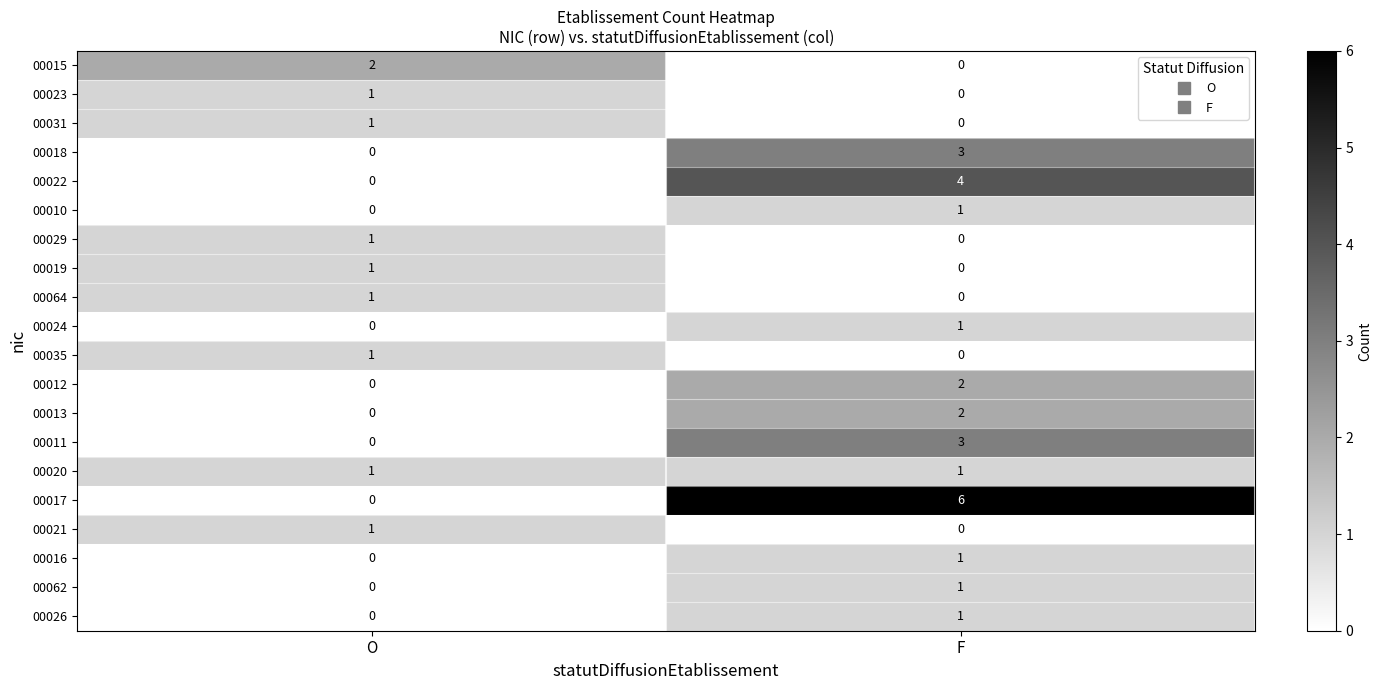

What is the total value across all series at O?

10